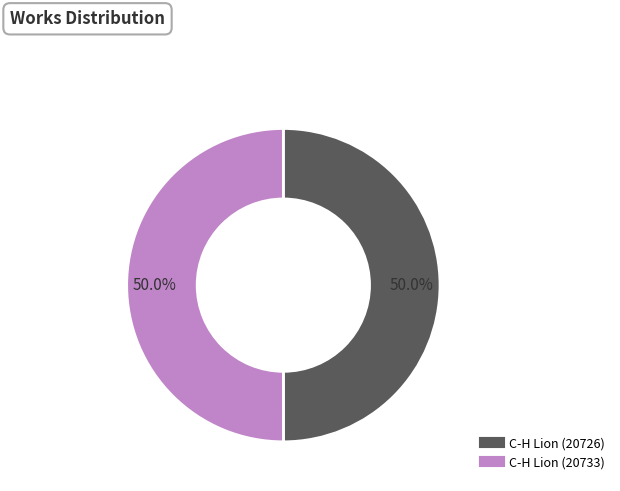

Approximately how many times larger is the value at C-H Lion (20733) compared to C-H Lion (20726)?

1.0